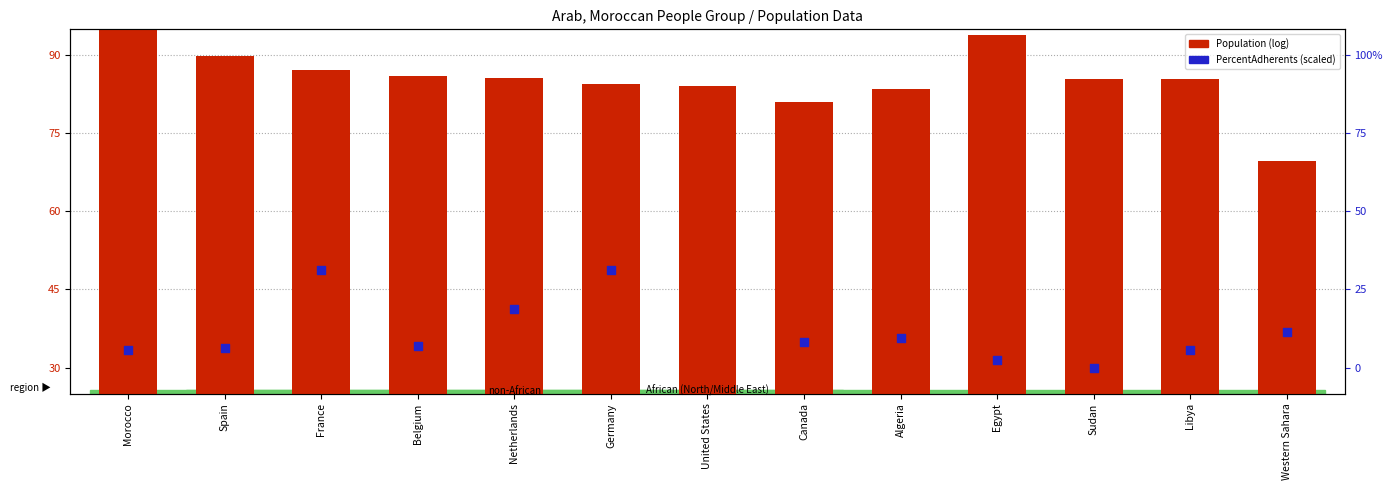

Which series has the largest Y range (max minus min)?

PercentAdherents (scaled)